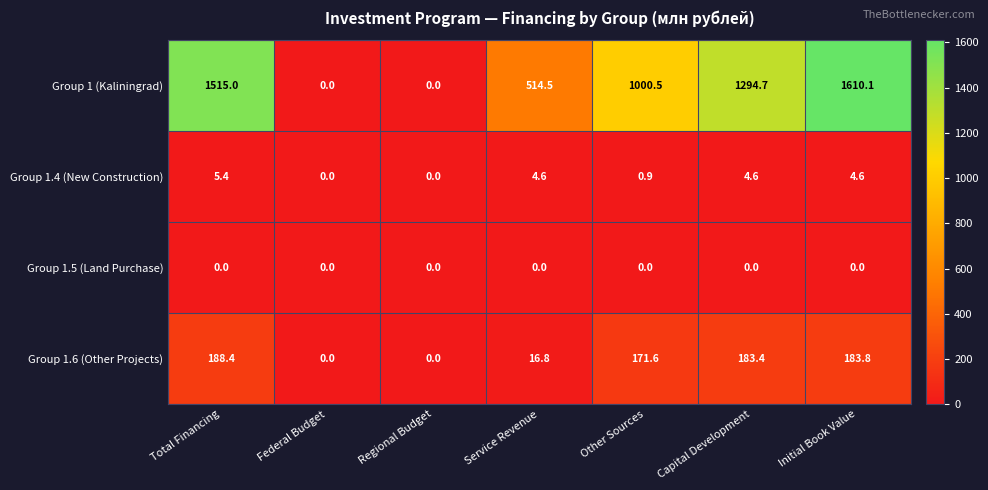

The Group 1.6 (Other Projects) series shows 0.0 at Regional Budget. True or false?

True